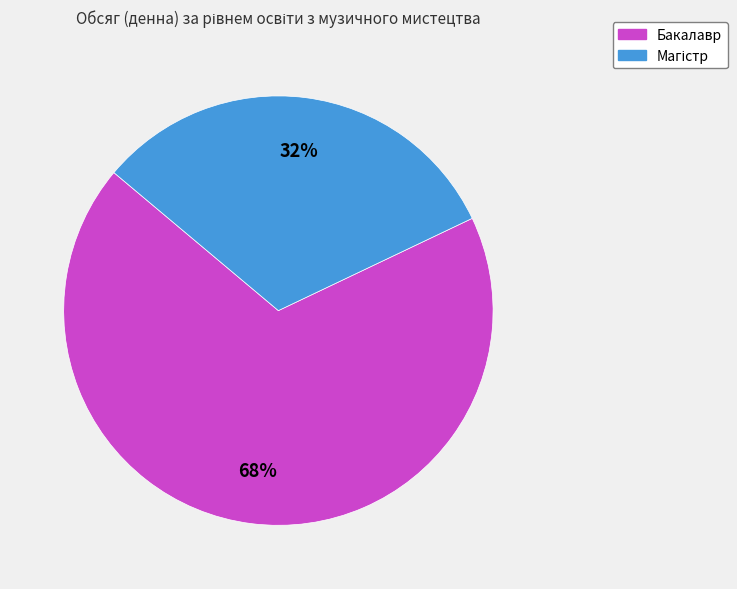

Does Бакалавр represent more than half of the total?

Yes